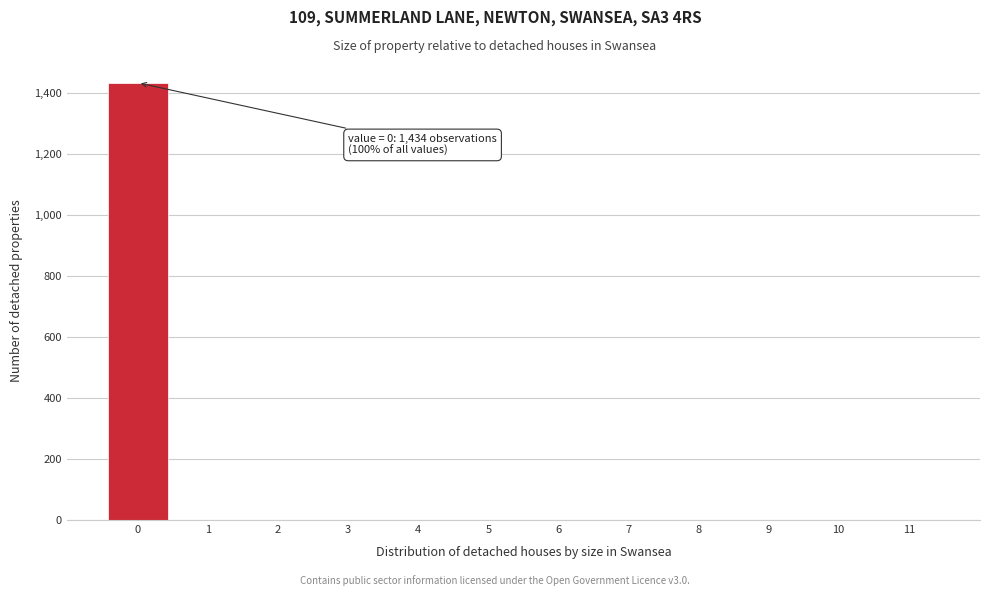

Which range on the x-axis has the tallest bar?

-0.5 to 0.5